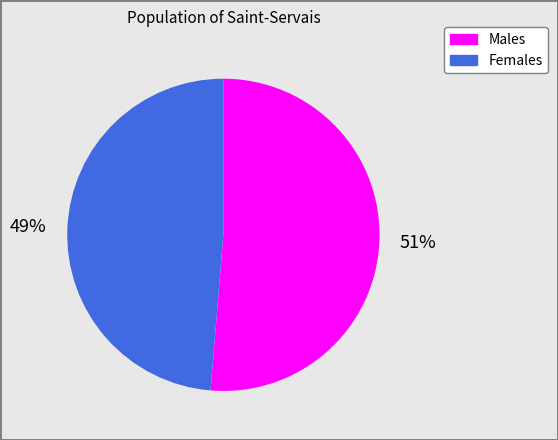

To the nearest percent, what is the average slice percentage?

50%